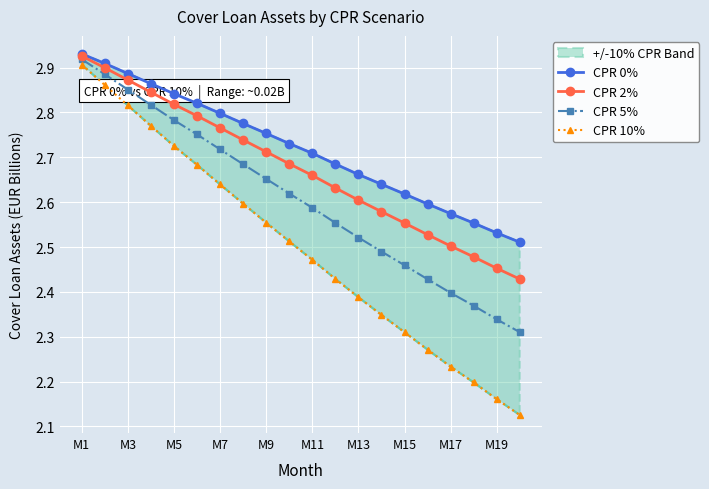

Count the CPR 5% values in the range 2 to 3.

20